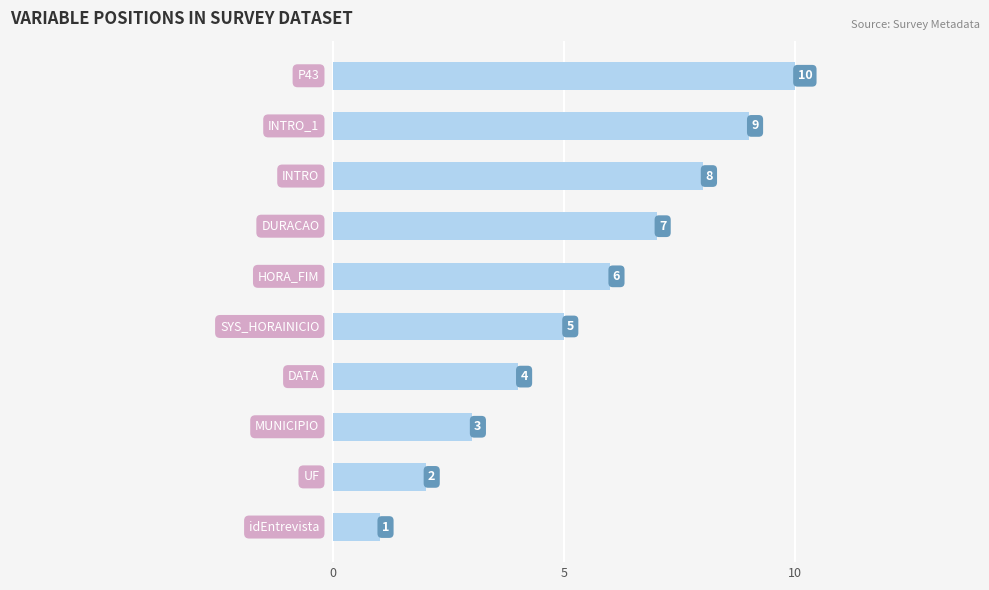

What is the sum of all values?

55